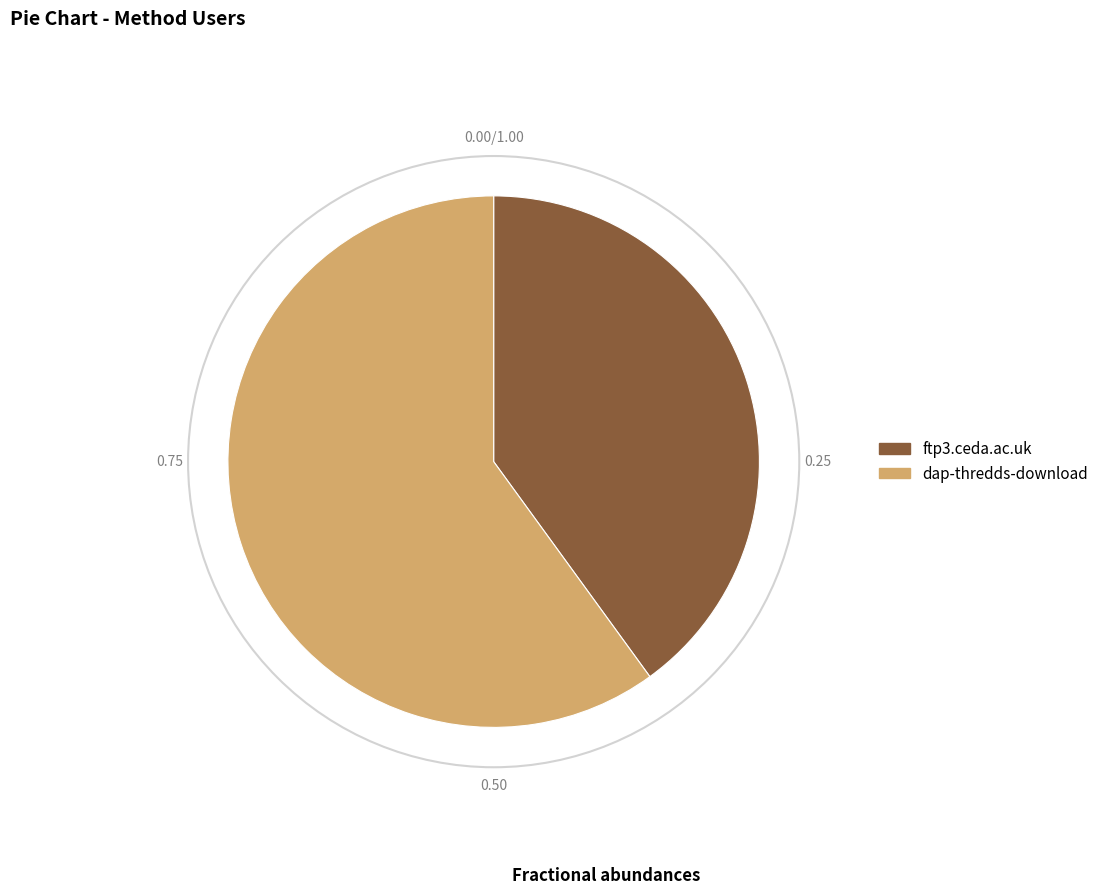

The ftp3.ceda.ac.uk slice represents 32% of the pie. True or false?

False